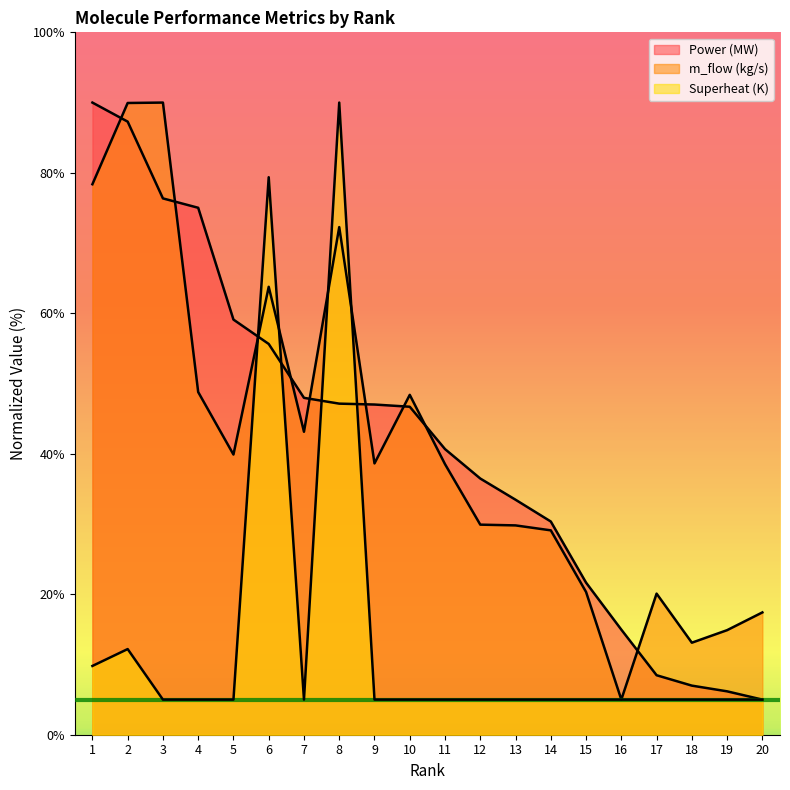

In Superheat (K), how many points are higher than both neighbors (excluding endpoints)?

3